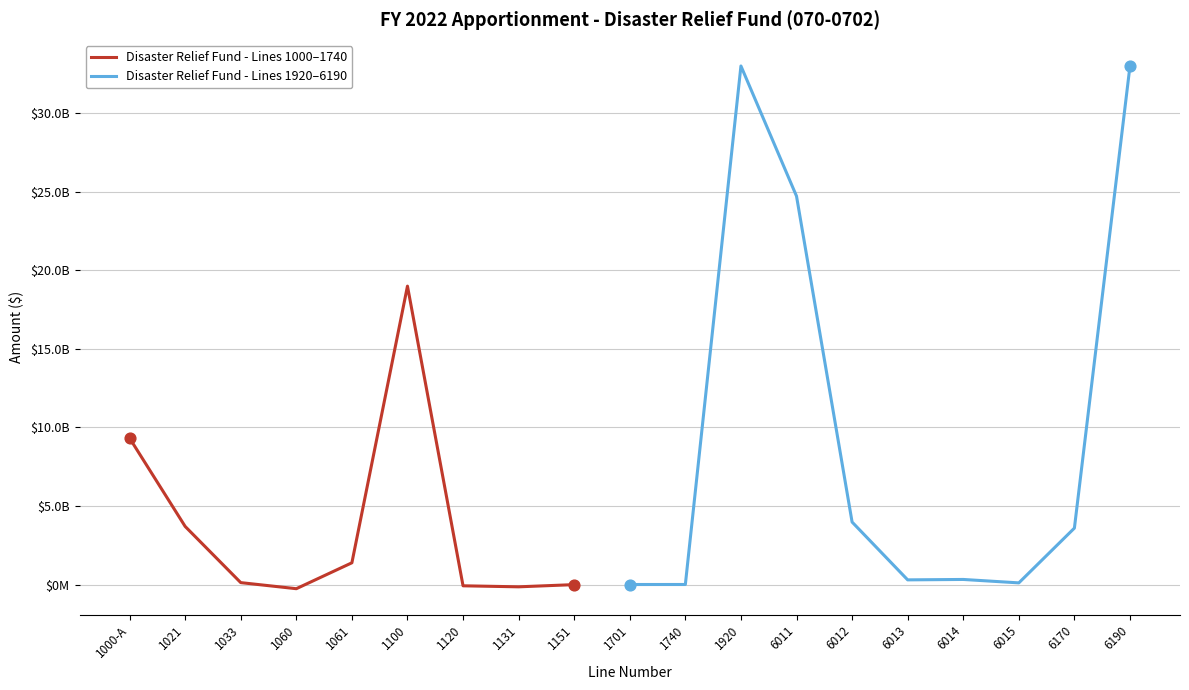

What is the ratio of the value at 6170 to the value at 1000-A?

0.4